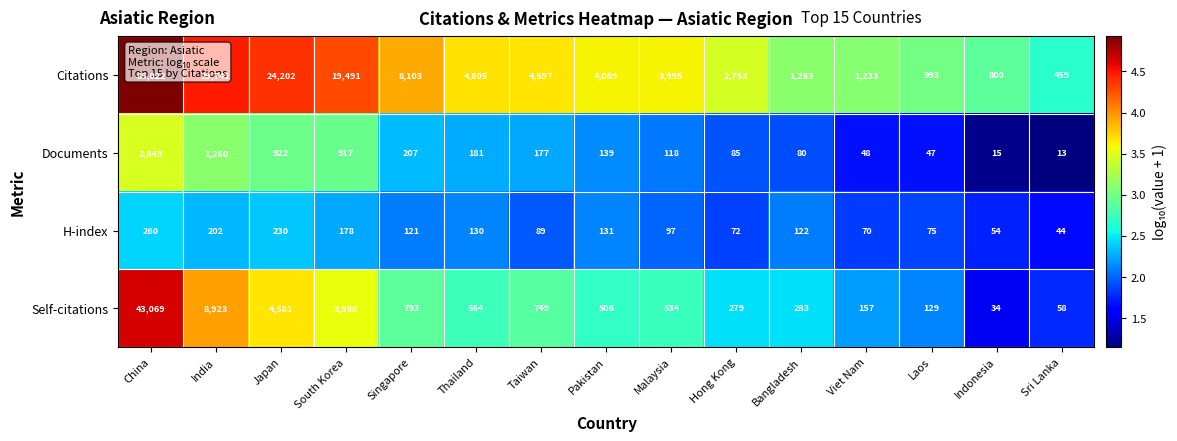

True or false: Self-citations has a value of 683 at Pakistan.

False